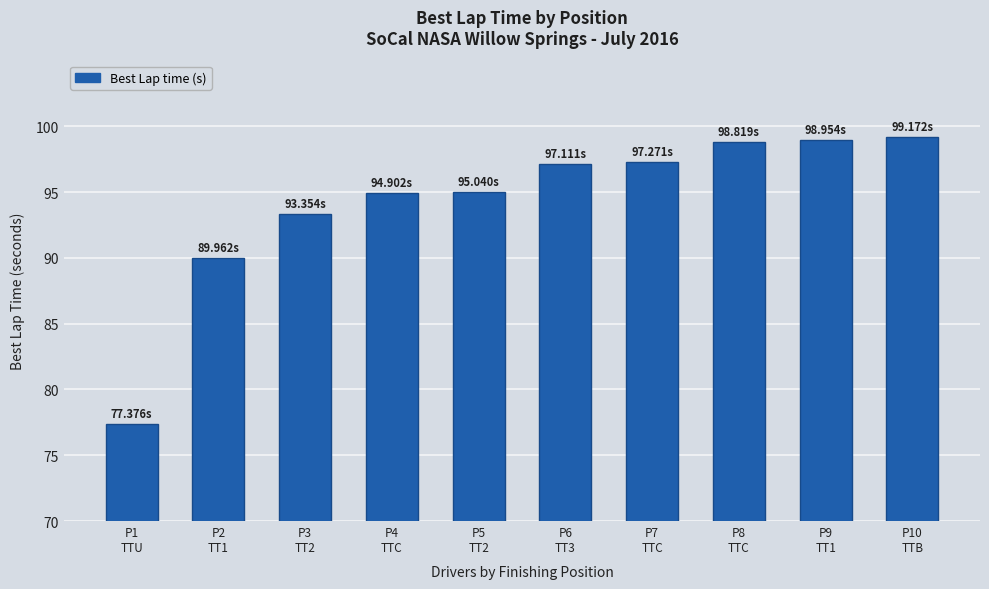

What is the label of the 9th bar from the left?

P9
TT1